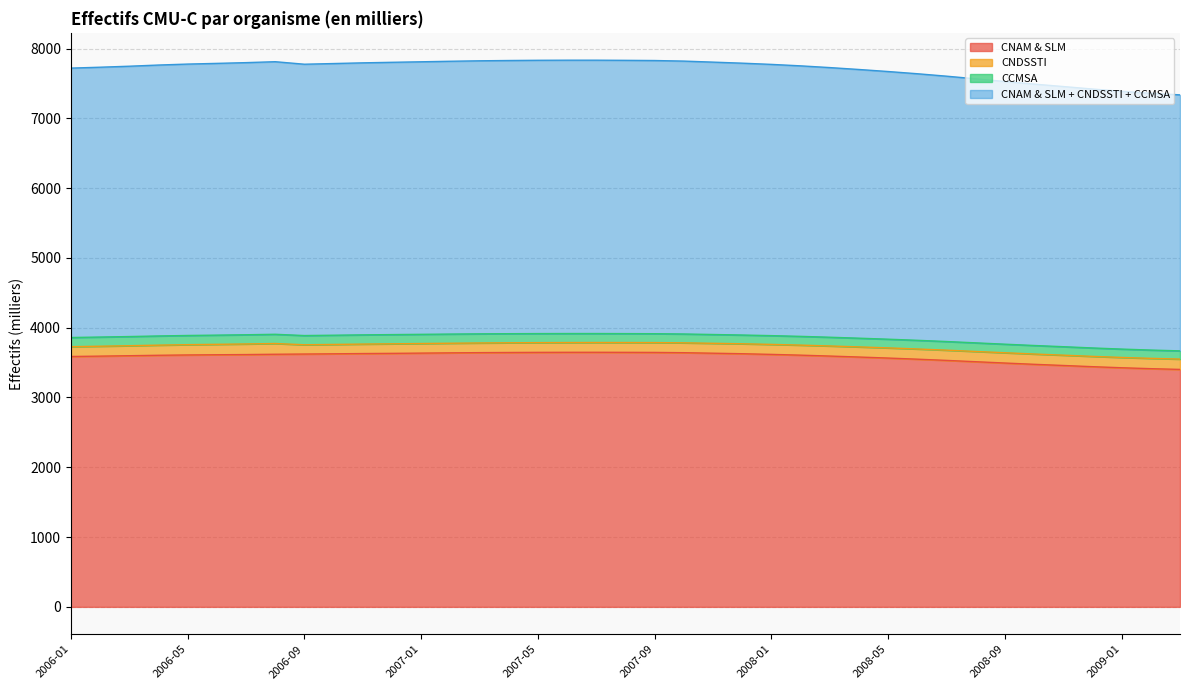

At which category does CNAM & SLM + CNDSSTI + CCMSA reach its first local valley?

2006-09